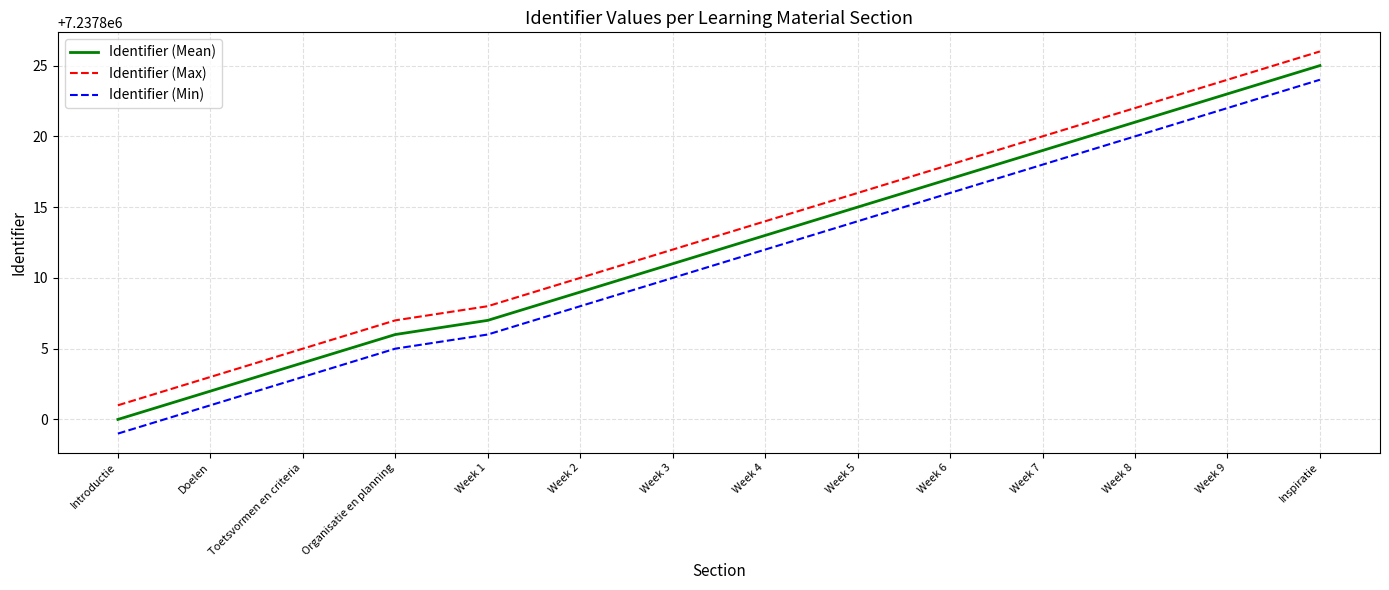

Is the value of Identifier (Min) at Week 8 greater than the value of Identifier (Max) at Inspiratie?

No